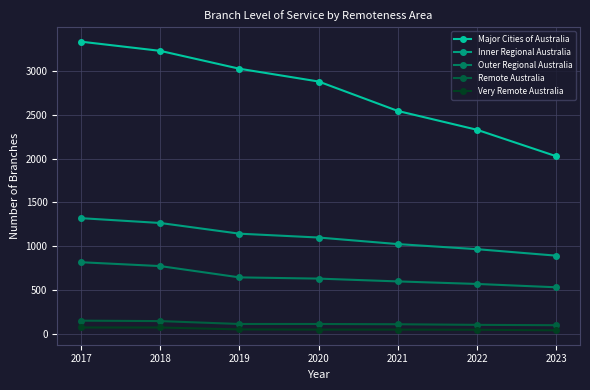

What is the sum of all Very Remote Australia values?

376